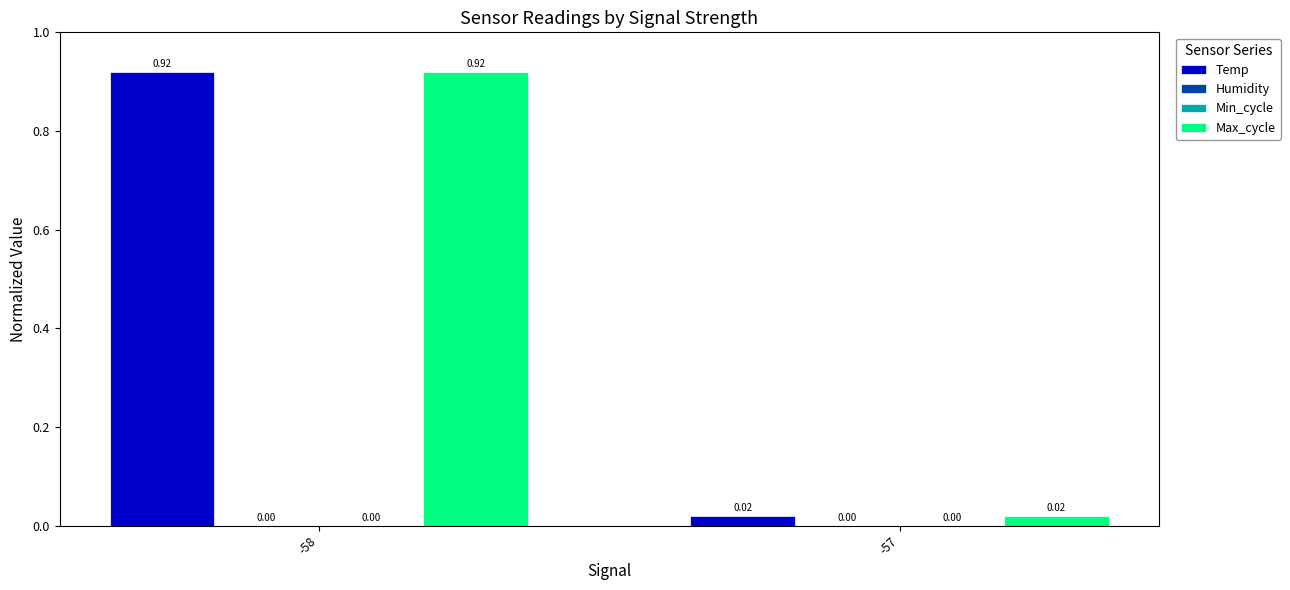

Reading right to left, list all the values displayed in this chart.

Temp: 0.0	0.9
Humidity: 0.0	0.0
Min_cycle: 0.0	0.0
Max_cycle: 0.0	0.9